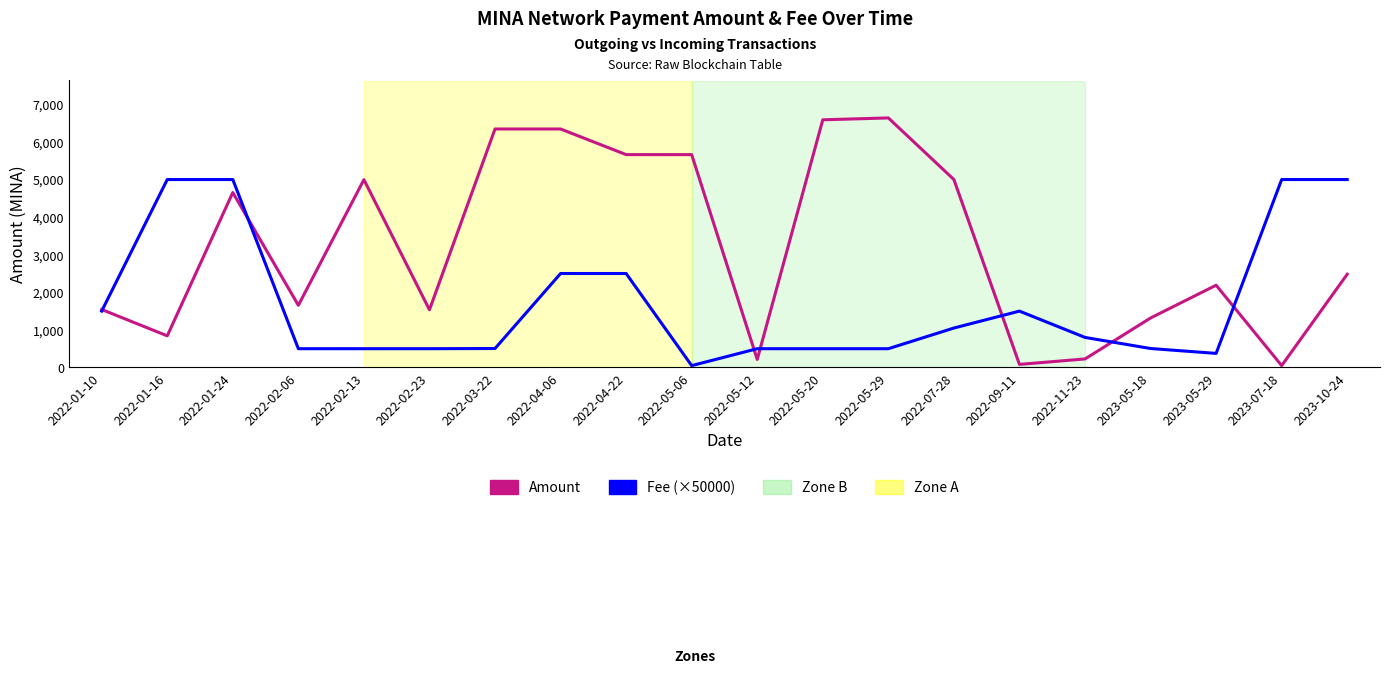

Rank the series at 2022-09-11 from highest to lowest value.

Fee (×50000), Amount